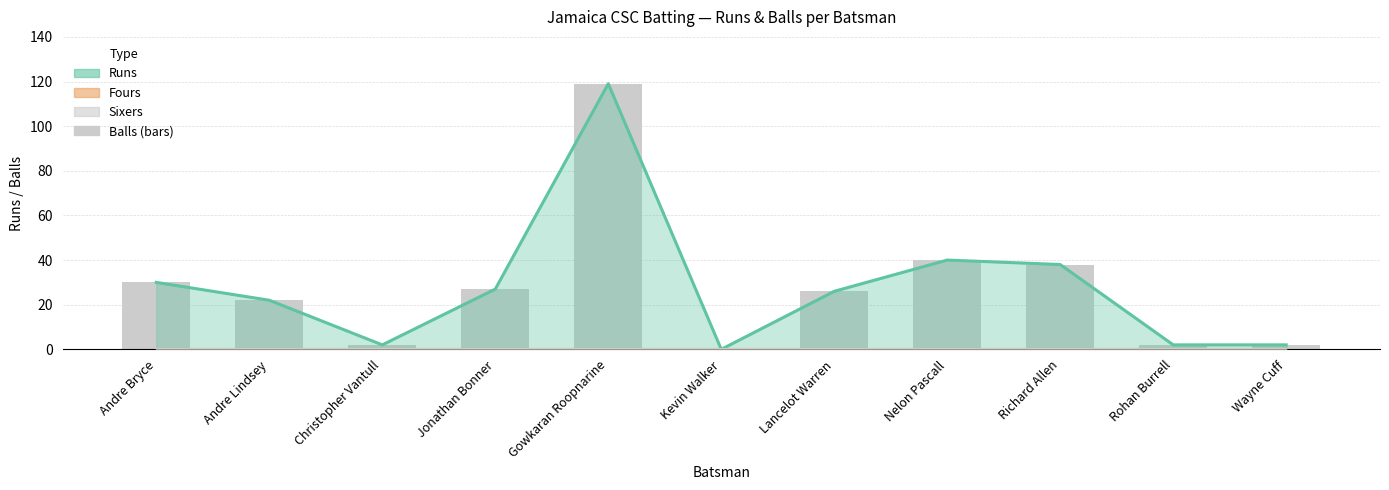

What is the average value of the Runs series?

28